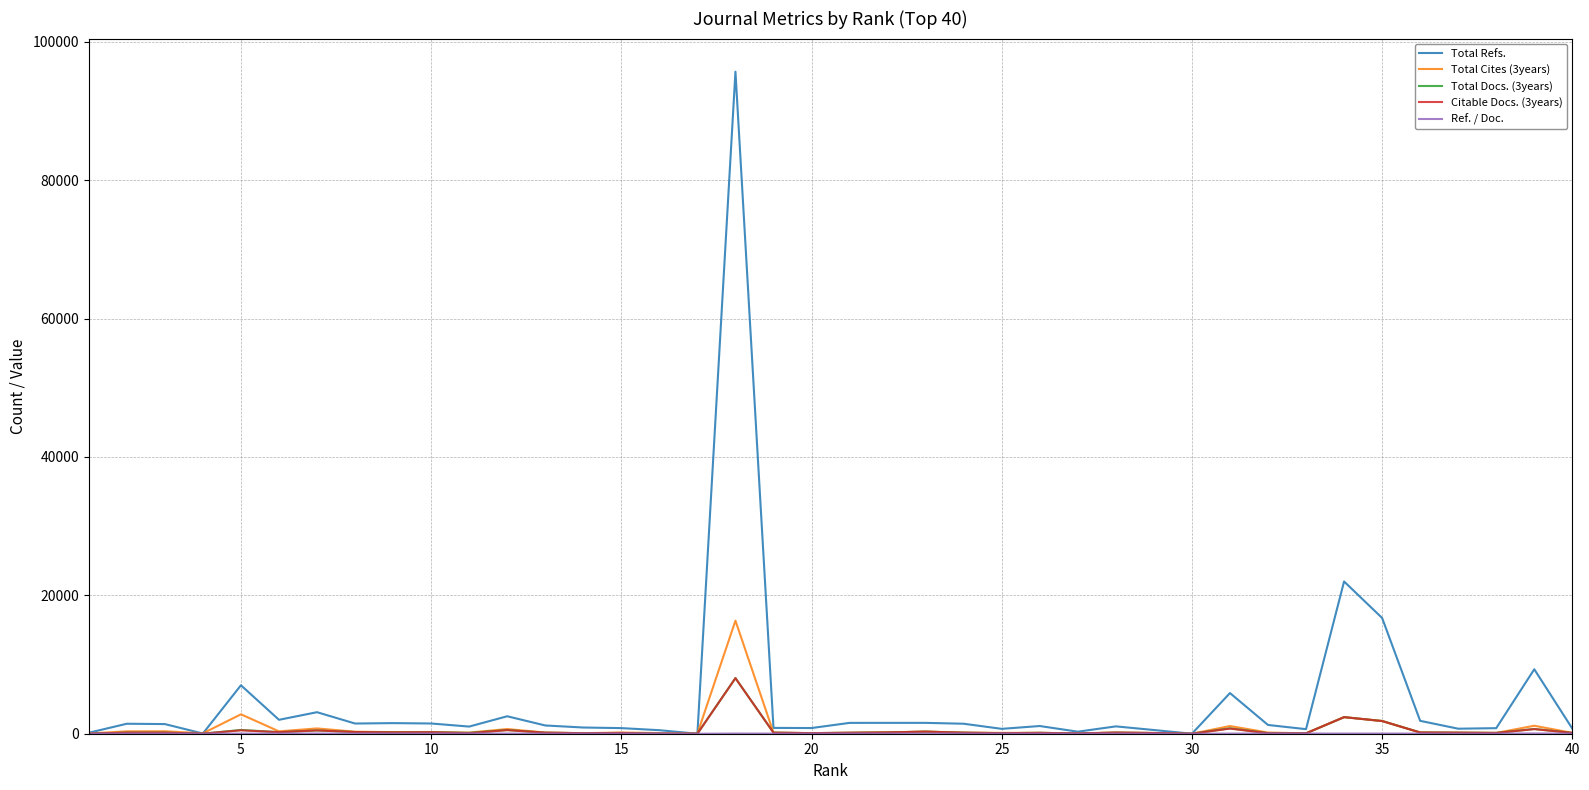

Which series has the largest total across all categories?

Total Refs.